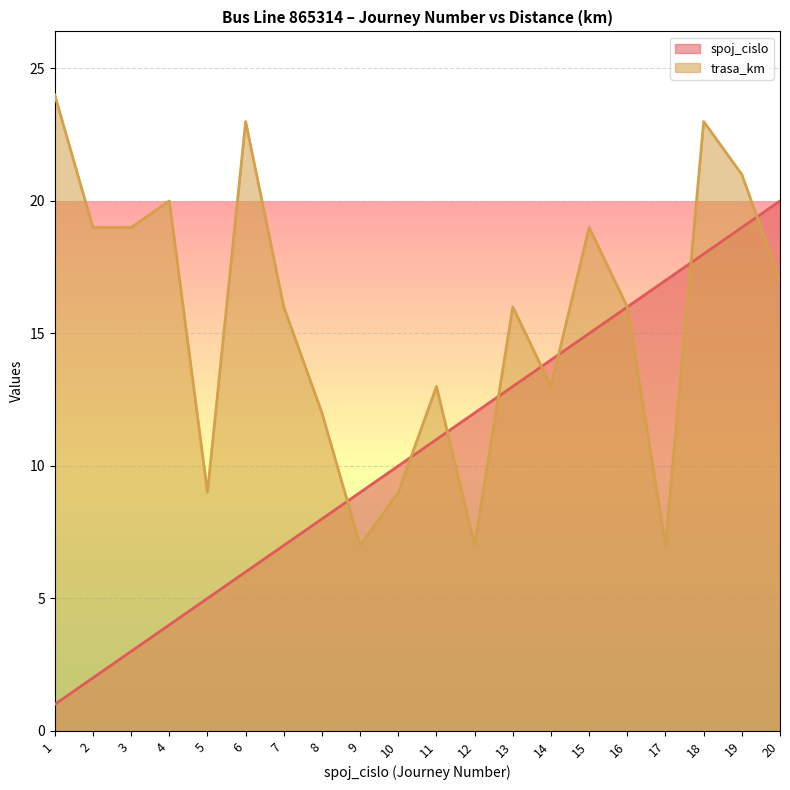

Is the value of spoj_cislo at 1 greater than the value of trasa_km at 7?

No